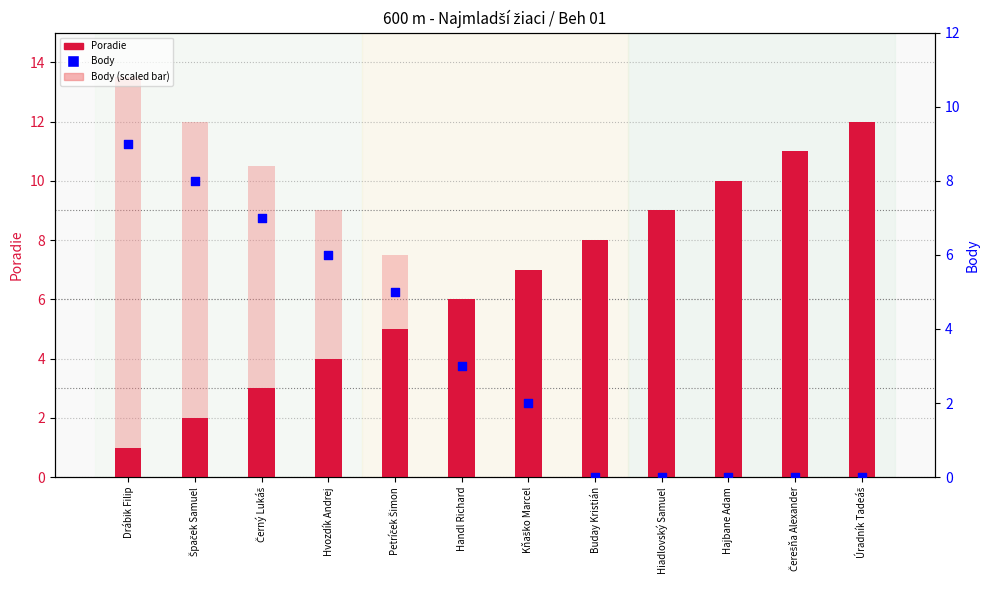

At how many categories does at least one series exceed 1?

12